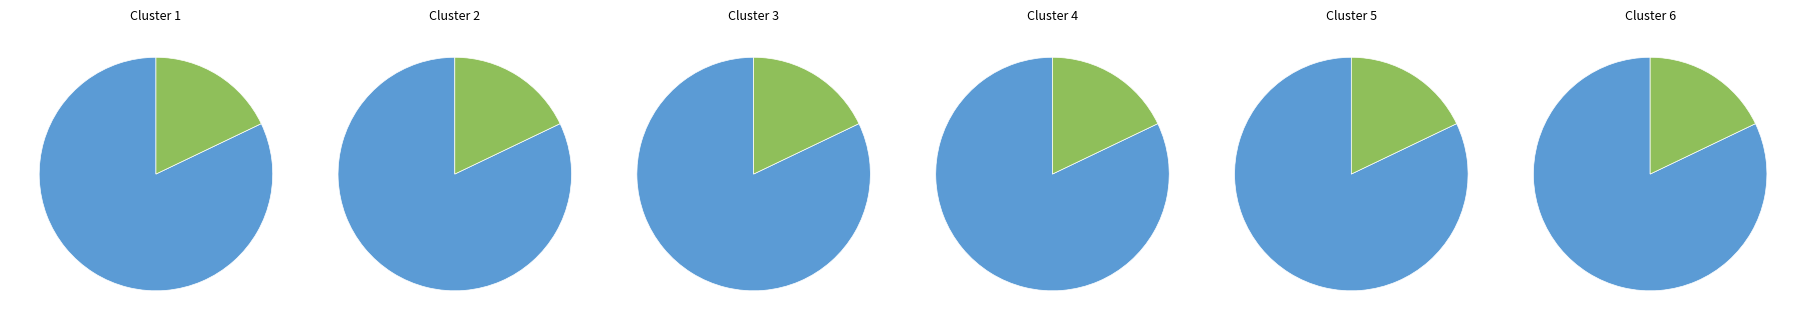

To the nearest percent, what percentage of the pie is 0?

17%